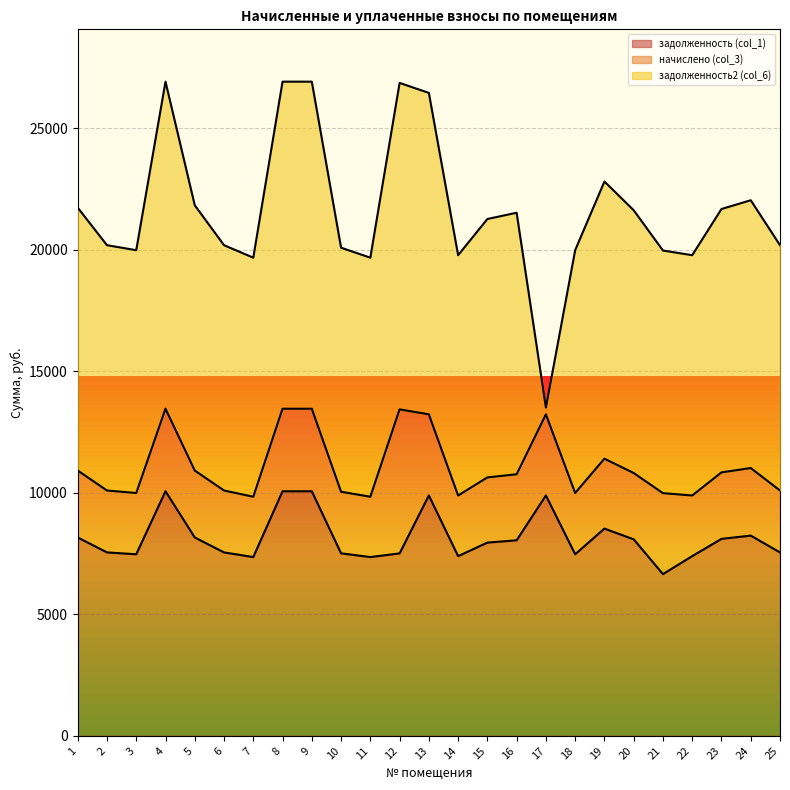

How many data points does each series have?

25